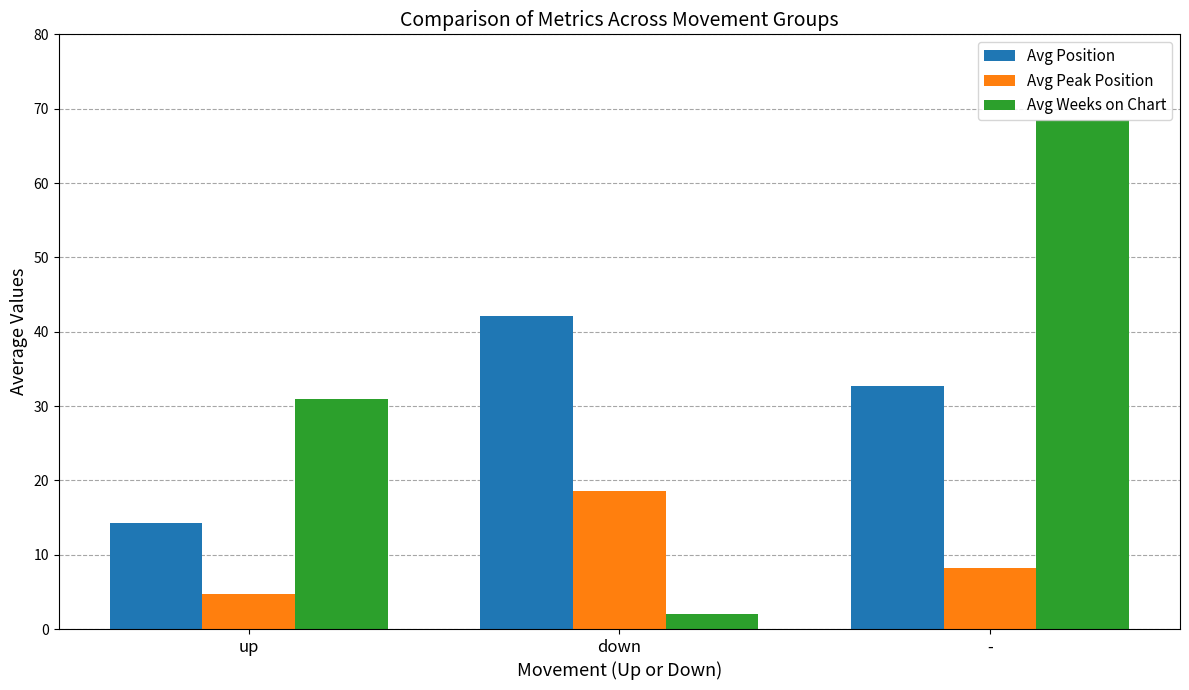

Which series has the largest total across all categories?

Avg Weeks on Chart